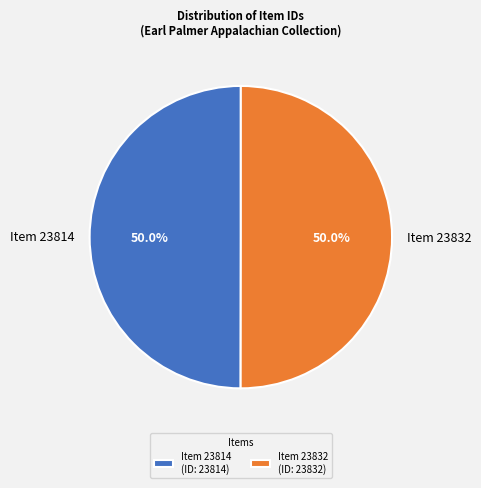

The Item 23832 slice represents 50% of the pie. True or false?

True